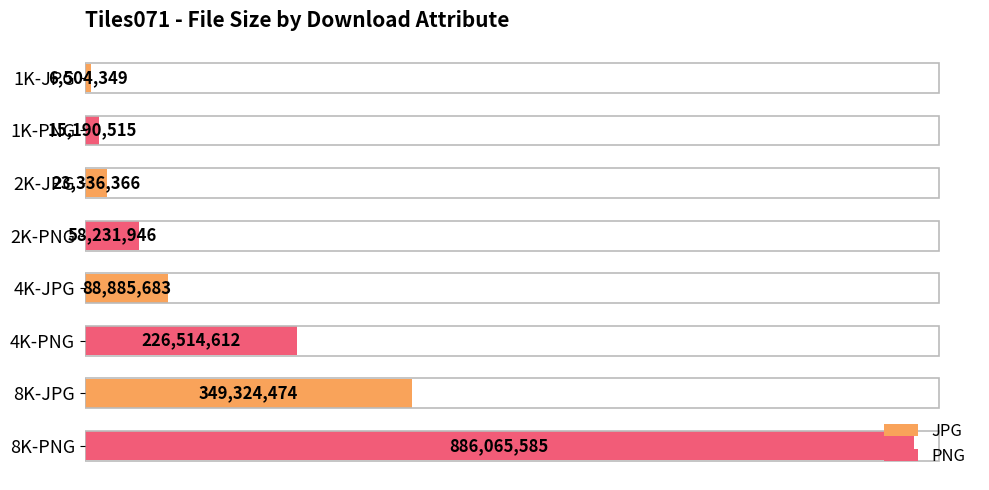

Count the number of data series in this chart.

1